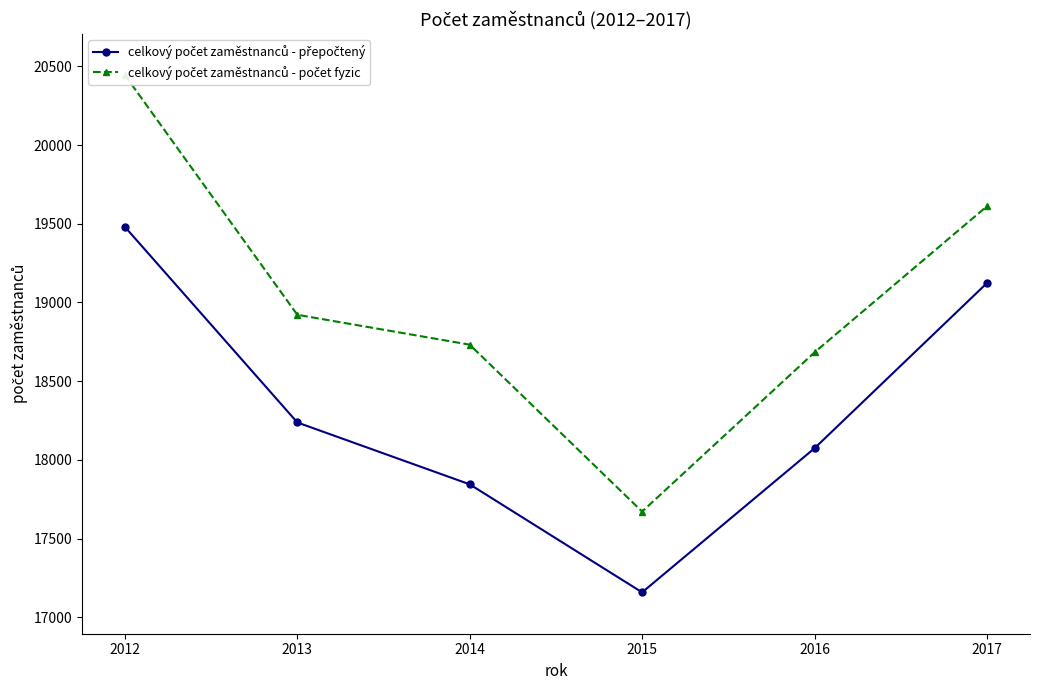

Reading right to left, extract all data points from this chart.

celkový počet zaměstnanců - přepočtený: 2017=19123	2016=18074	2015=17159	2014=17845	2013=18238	2012=19480
celkový počet zaměstnanců - počet fyzic: 2017=19611	2016=18683	2015=17672	2014=18732	2013=18922	2012=20444